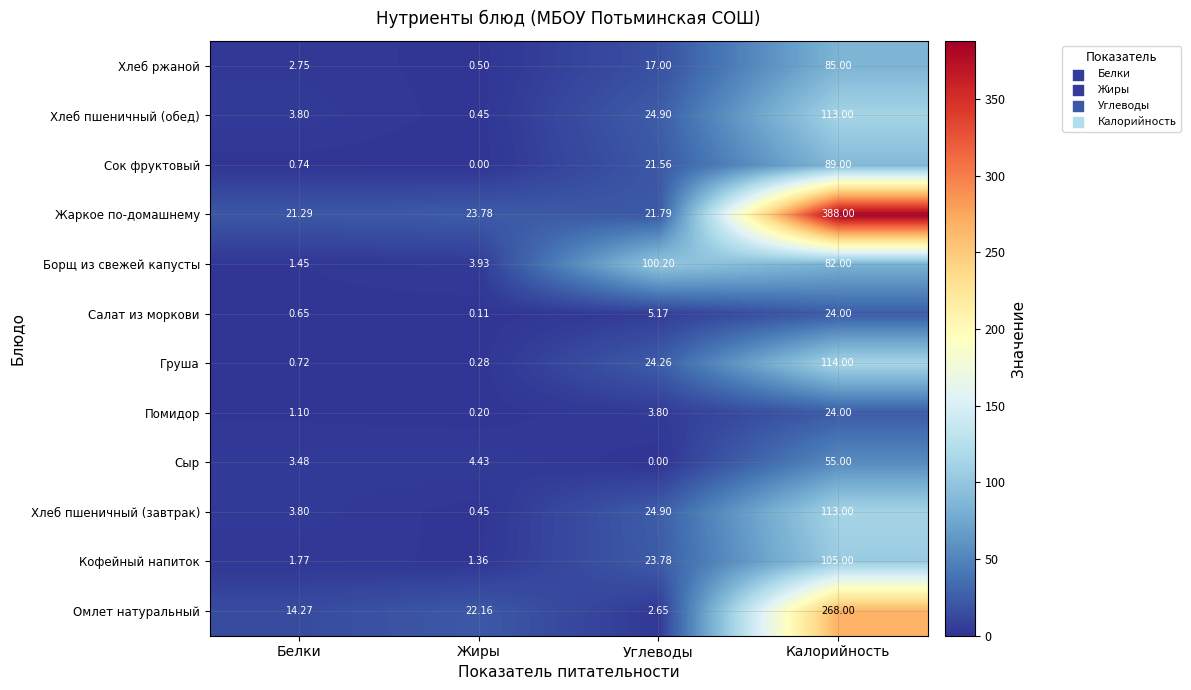

How many values in the Салат из моркови series are below 5?

2